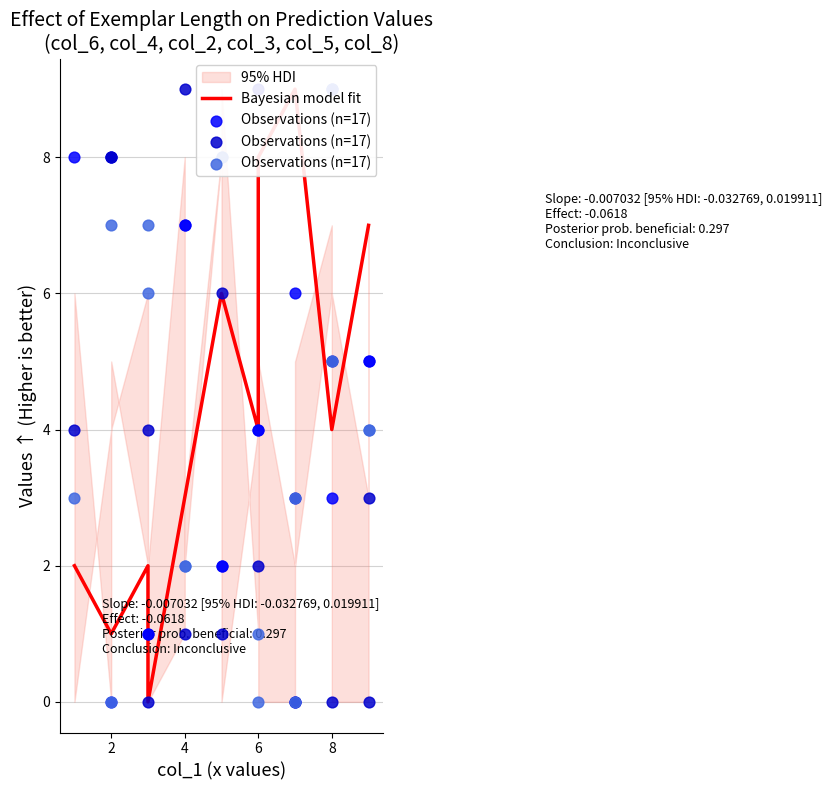

At how many categories does at least one series exceed 7?

5